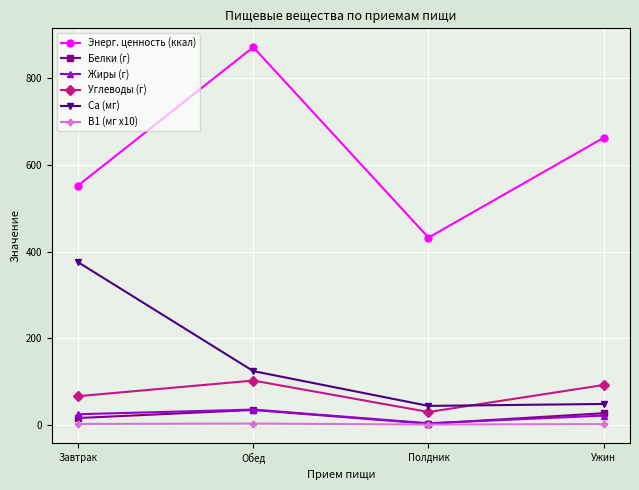

The value of Ca (мг) at Ужин is 48.3. True or false?

True